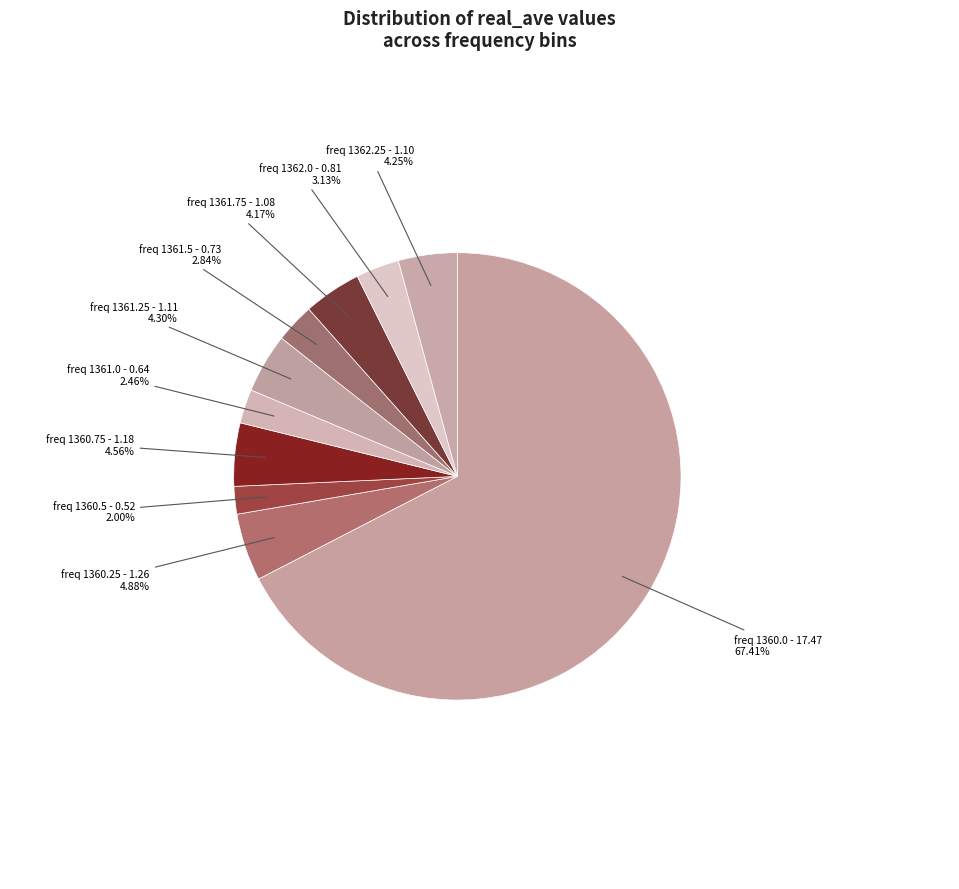

Is freq 1360.25 the majority of the pie?

No